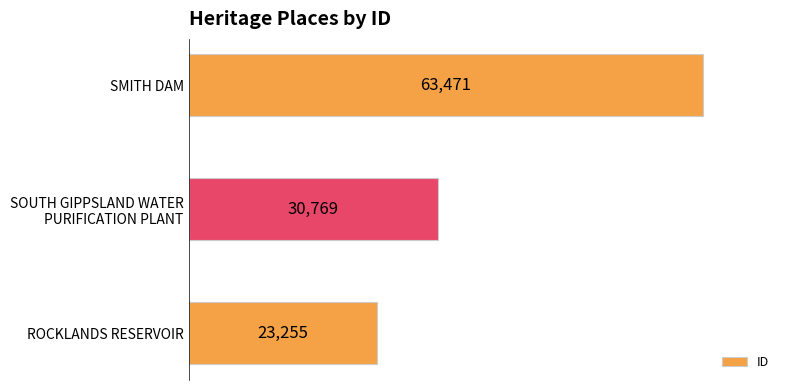

Reading bottom to top, transcribe all the data shown in this chart.

23255	30769	63471